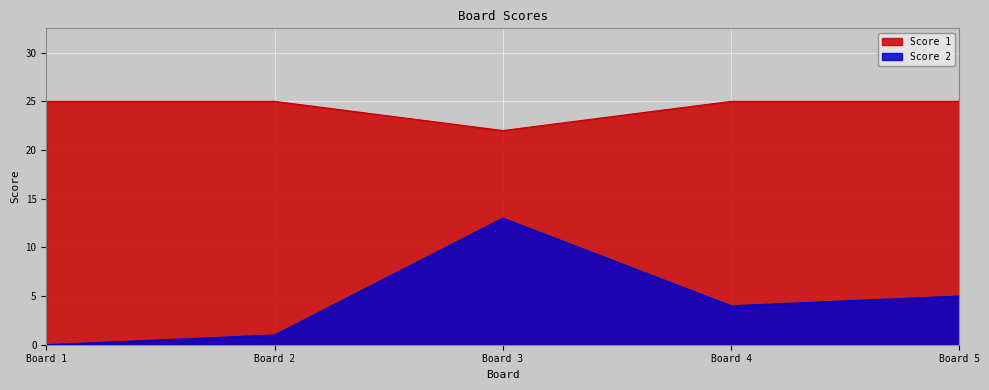

Is it true that Score 2 equals 5 at Board 5?

True